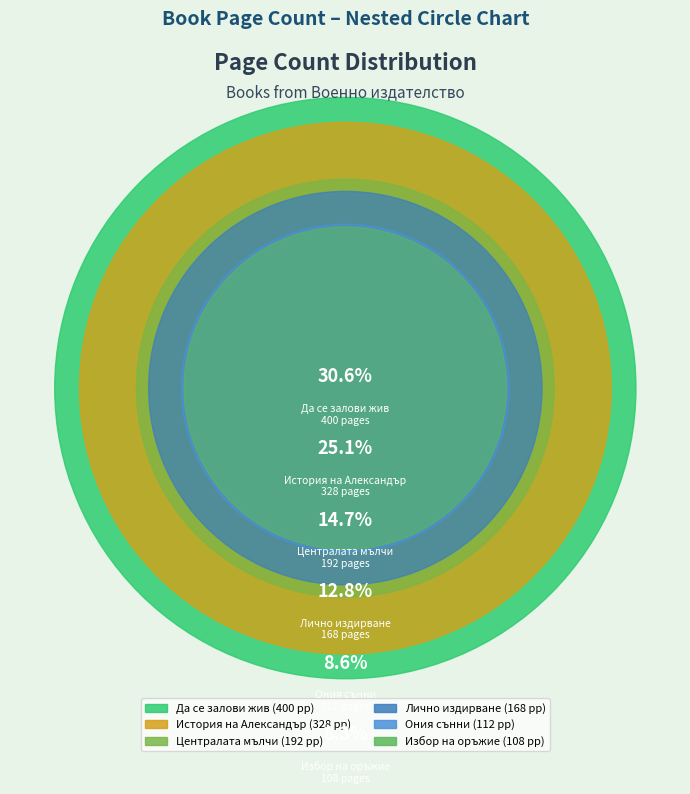

To the nearest percent, what is the difference between the История на Александър (9608) and Да се залови жив (4088) slice percentages?

6%